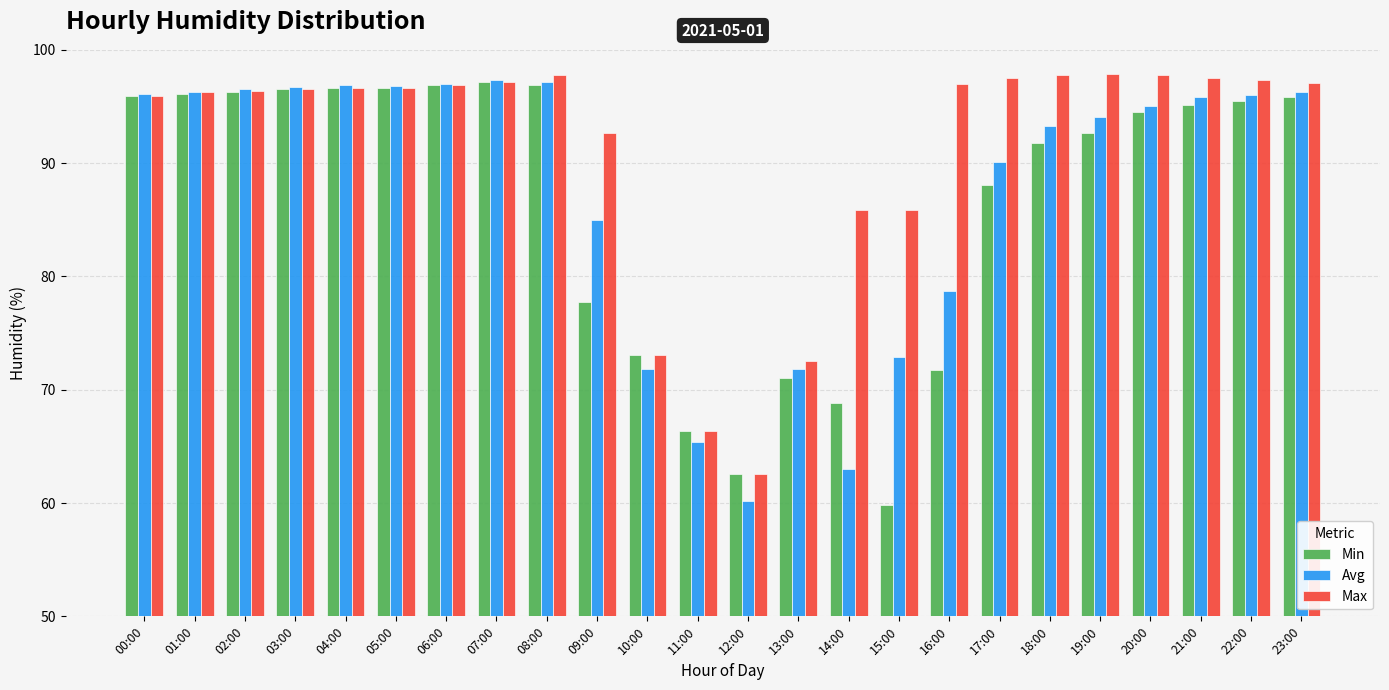

What is the sum of all Min values?

2073.6